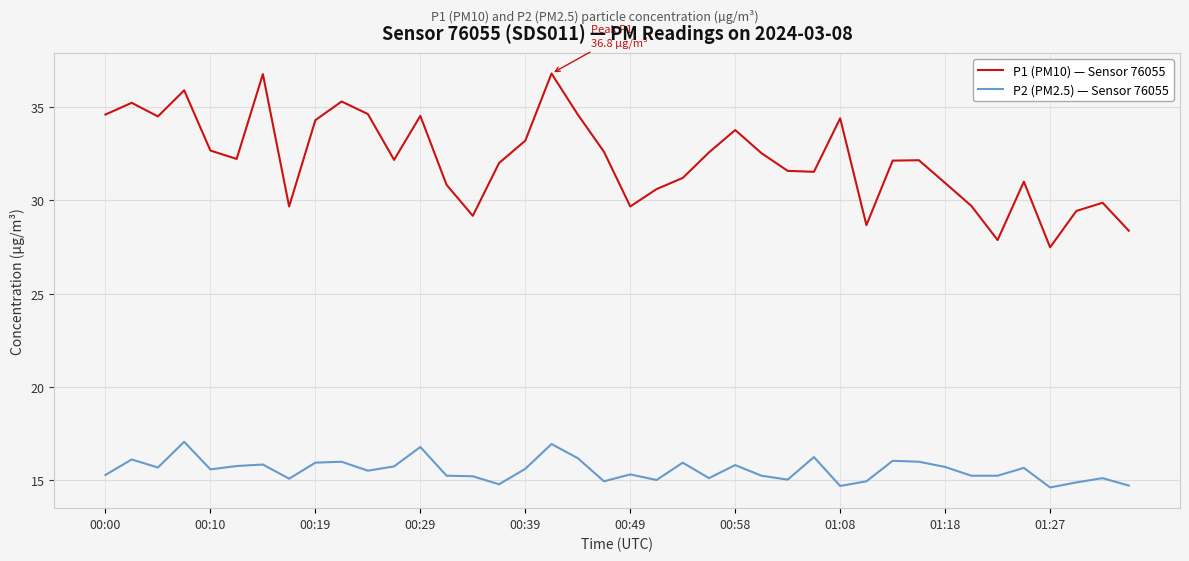

Which series has the largest range (max minus min)?

P1 (PM10) — Sensor 76055